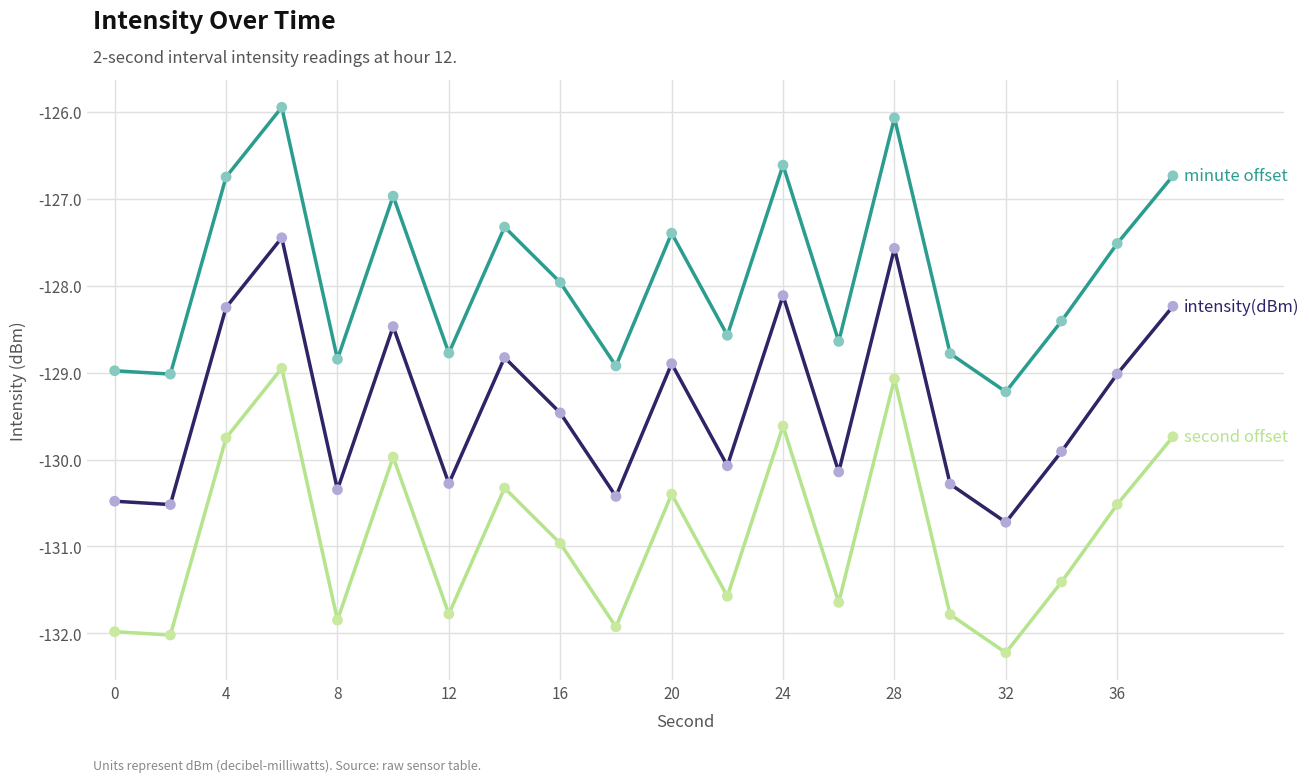

What is the minimum value shown in the chart?

-132.2